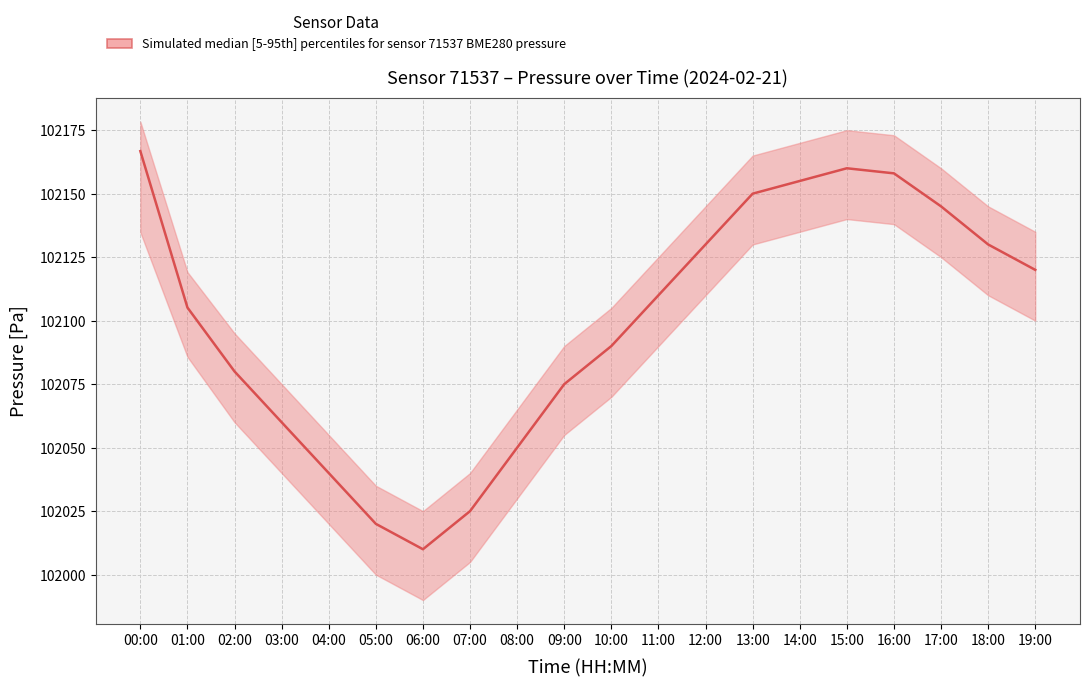

At which category does the data reach its first local valley?

06:00